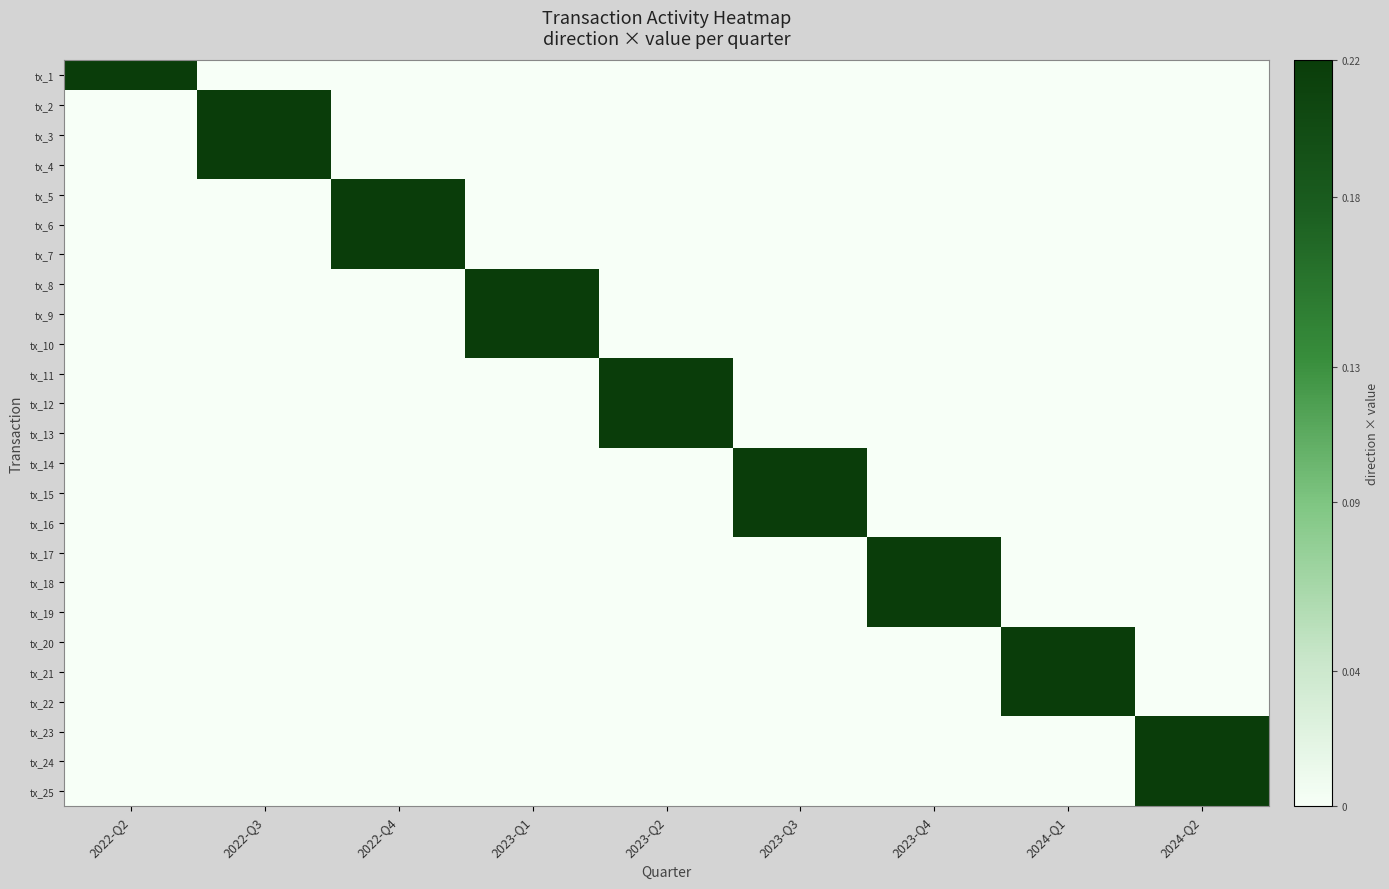

At which category is the sum across all series the highest?

2022-Q3